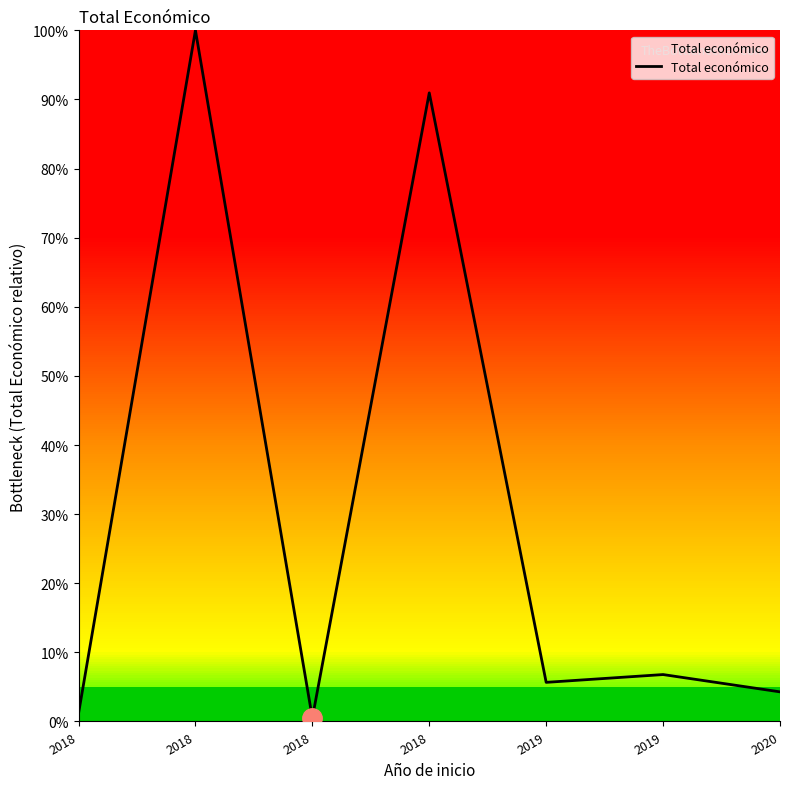

Reading left to right, transcribe all the data shown in this chart.

1.2	100.0	0.5	91.0	5.7	6.8	4.3